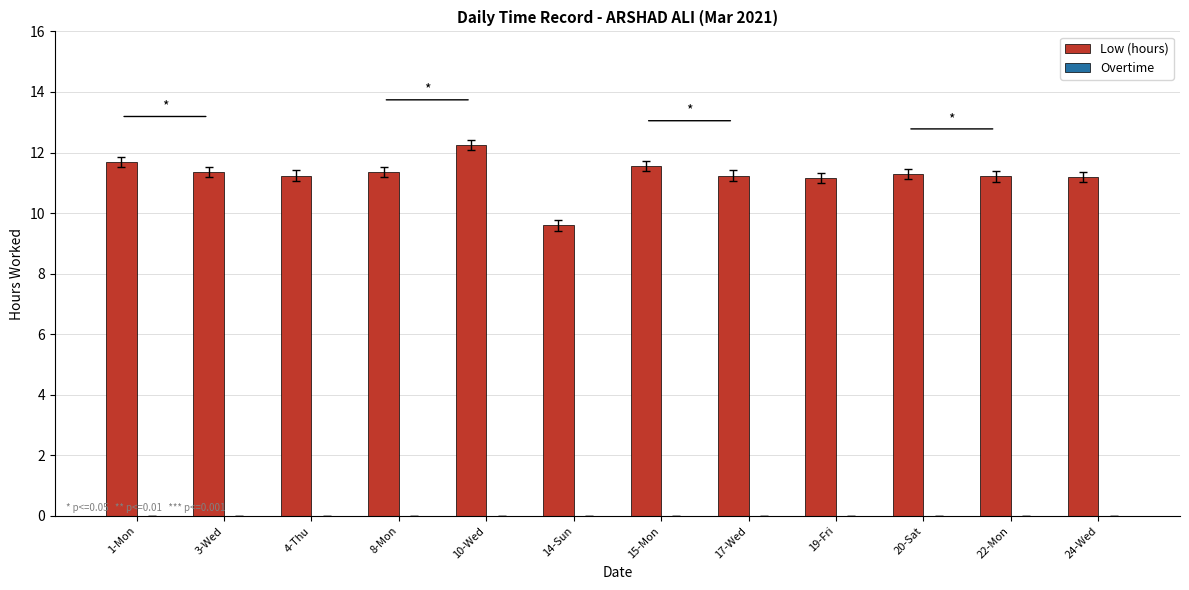

Where is the data nearest to the value 10?

14-Sun